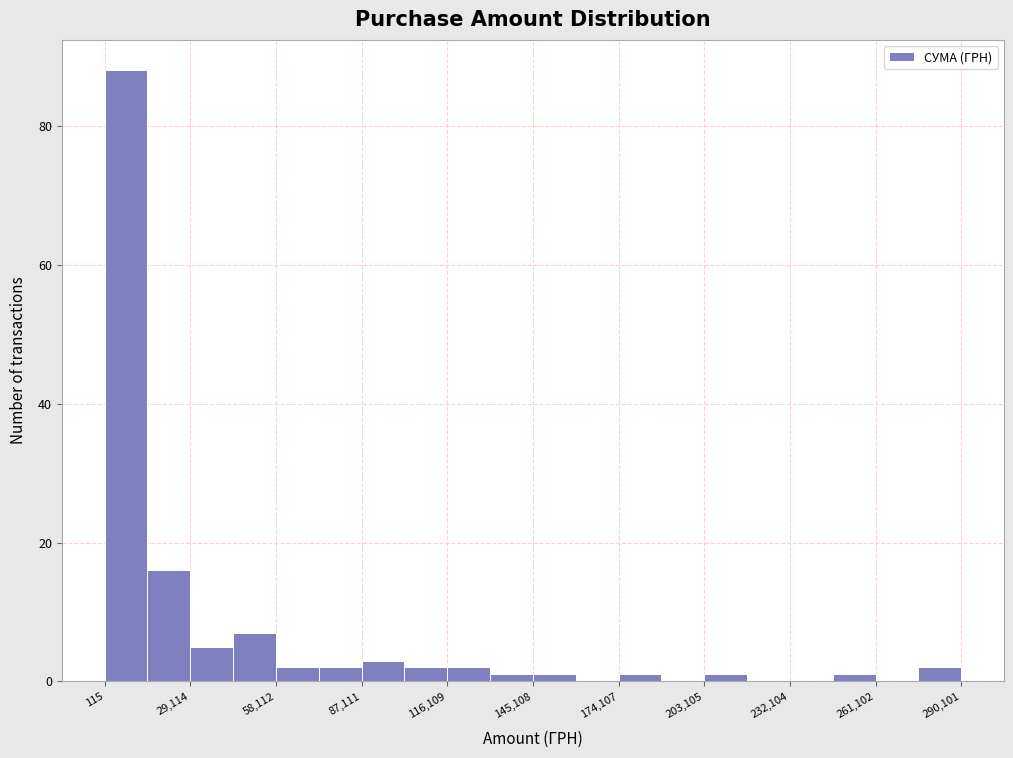

Read against the x-axis, roughly where is the centre of the tallest bar?

5000